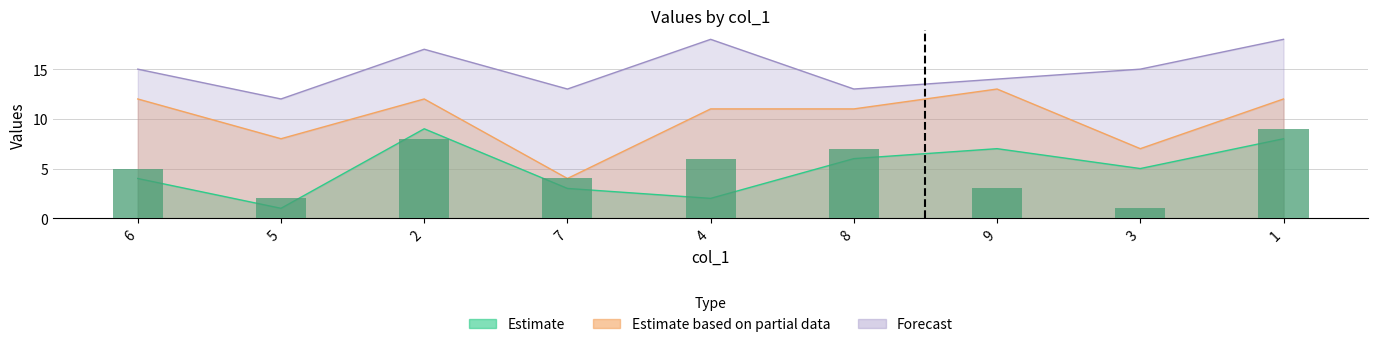

Rank the categories by value from lowest to highest.

3, 5, 9, 7, 6, 4, 8, 2, 1